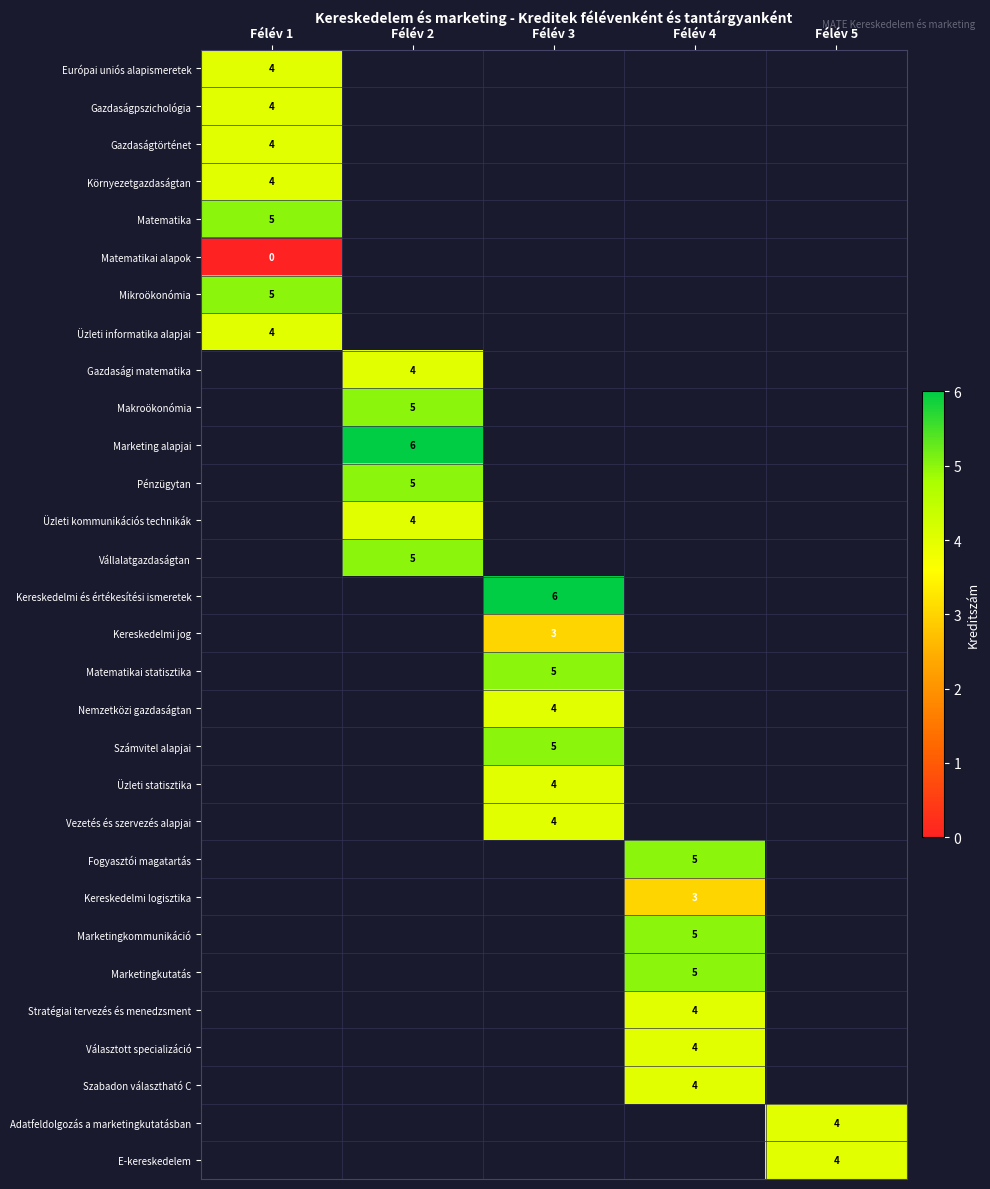

Between Félév 3 and Félév 2, which is larger?

Félév 2